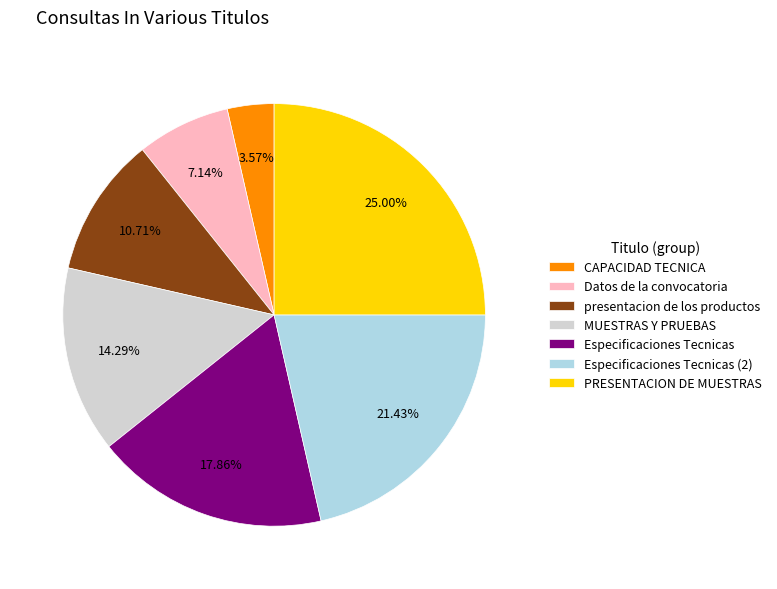

How many slices are in this pie chart?

7